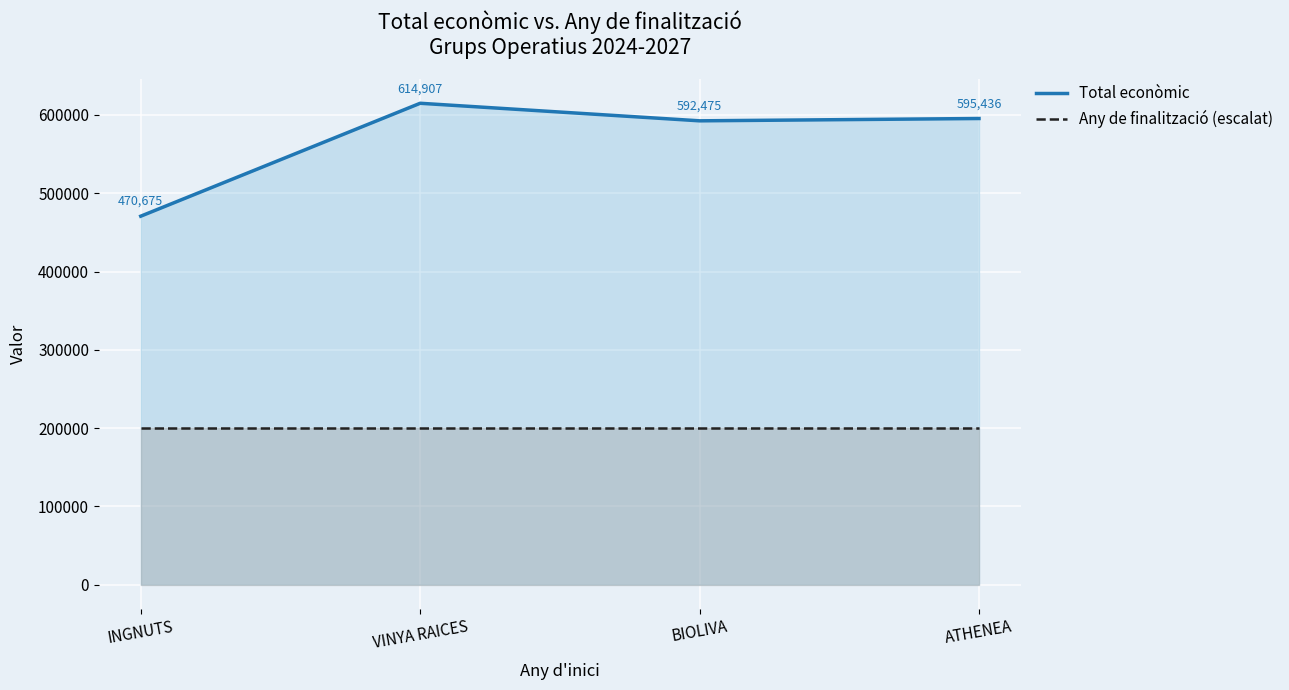

The value of Any de finalització (escalat) at INGNUTS is 200000. True or false?

True